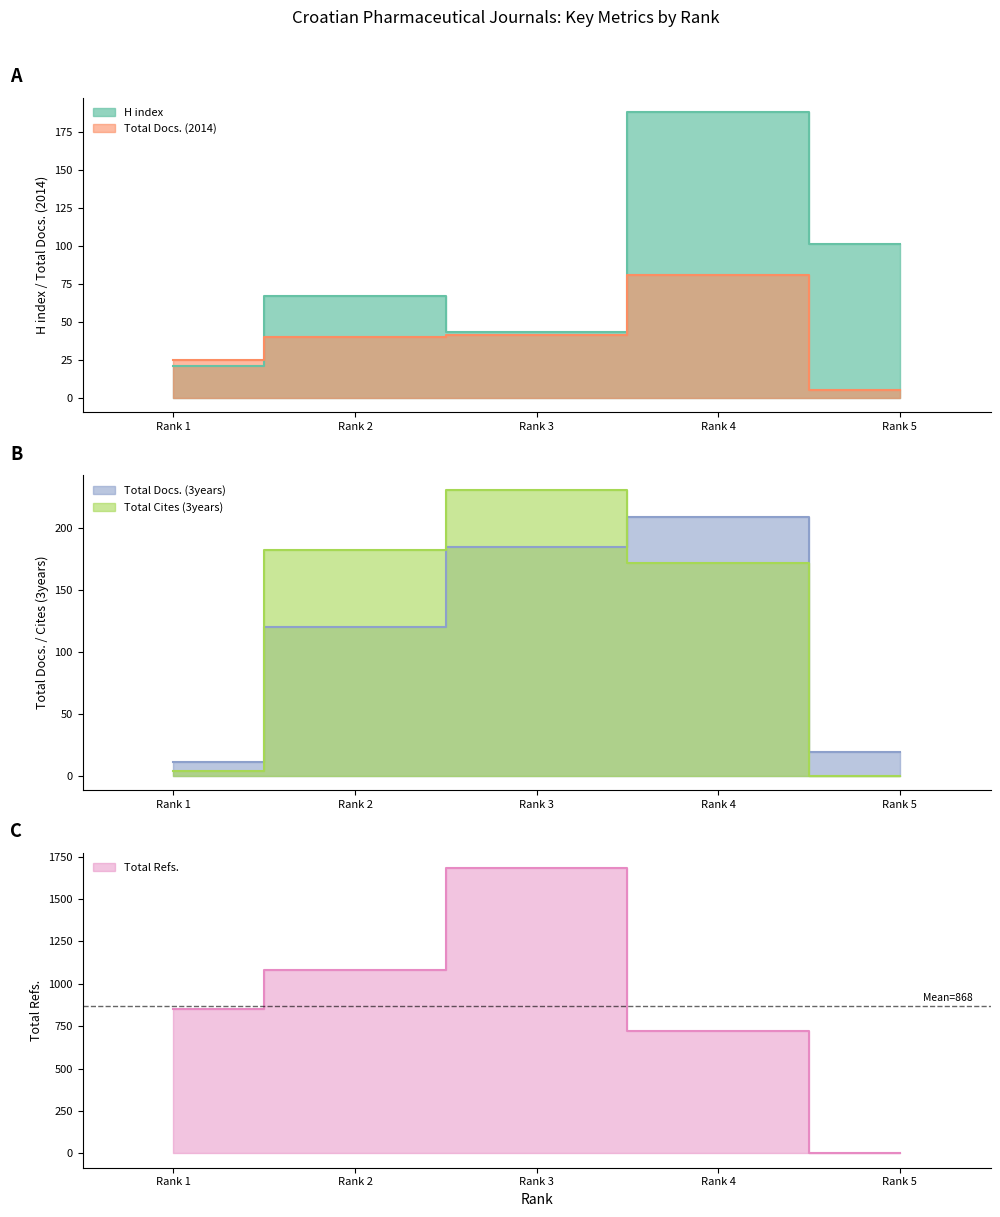

How many lines are shown in the chart?

5